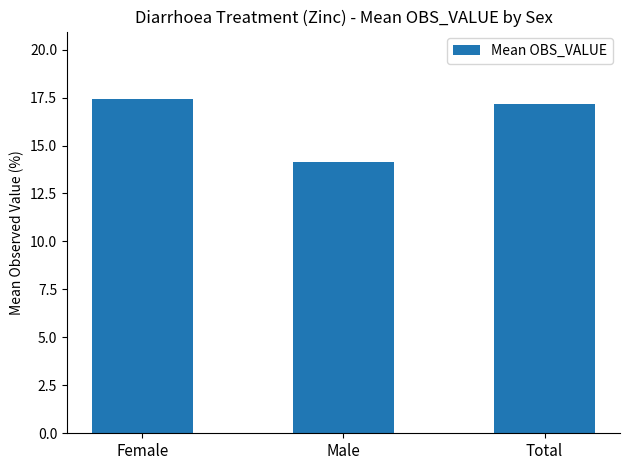

What position from the right is Total?

1